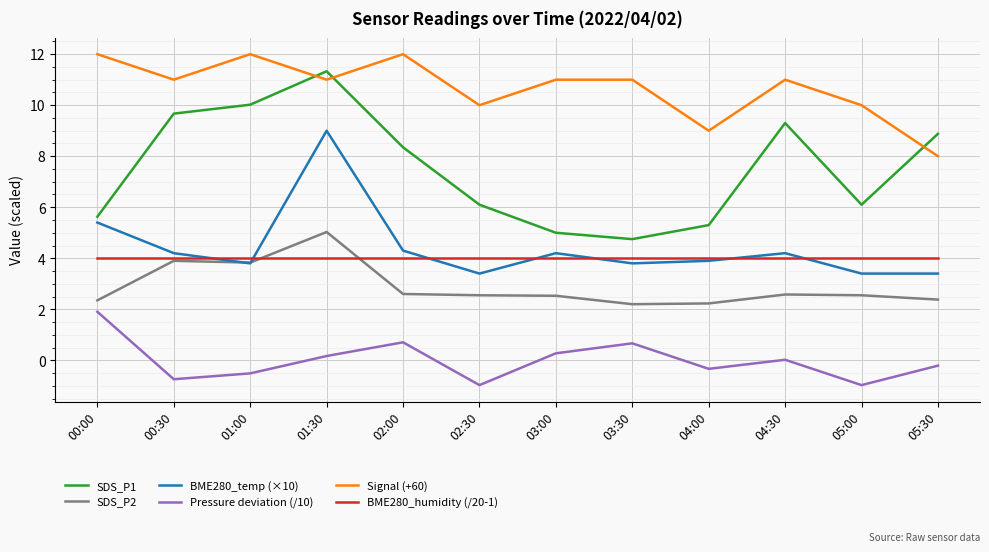

What is the smallest value displayed?

-1.0